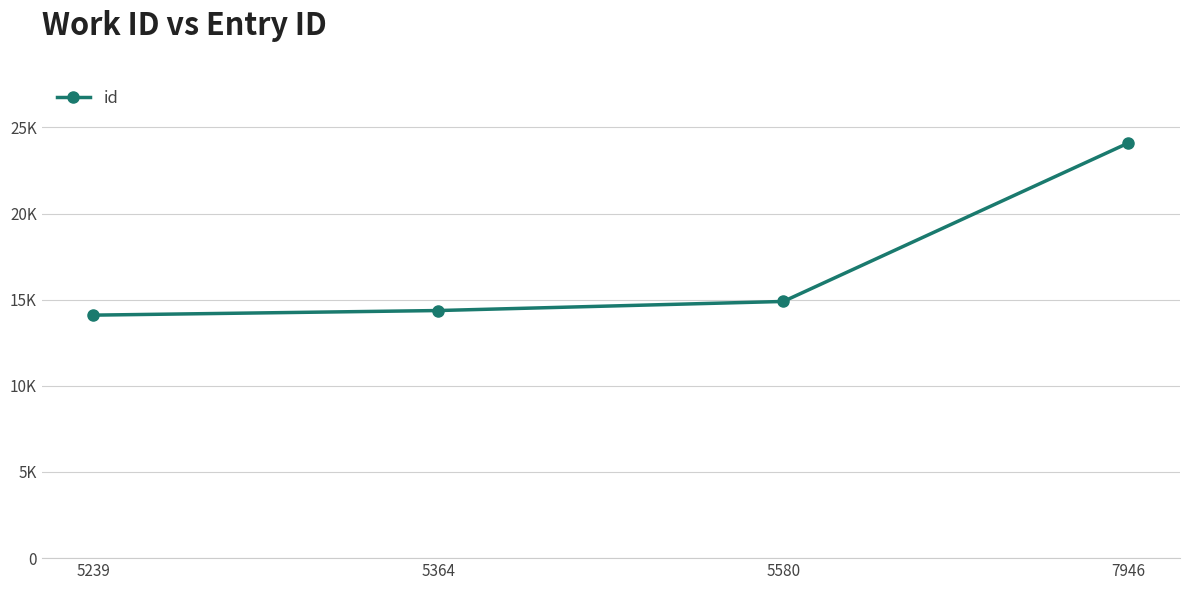

What is the greatest value displayed?

24095